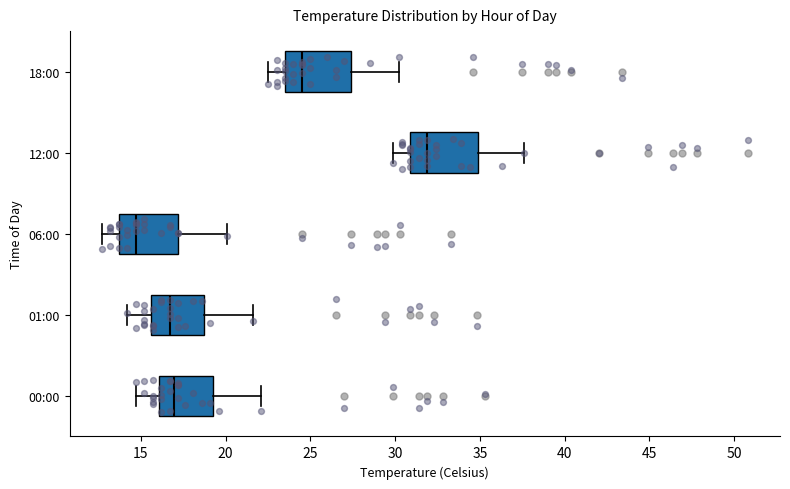

Reading bottom to top, read every box against the x-axis: the position of its median line, the range the box covers, and the ends of its whiskers. The values are not printed on the chart, so give them approximately, as read against the axis.

00:00: median 17.0, box 16.0 to 19.0, whiskers 14.5 to 22.0
01:00: median 16.5, box 15.5 to 18.5, whiskers 14.0 to 21.5
06:00: median 14.5, box 13.5 to 17.0, whiskers 12.5 to 20.0
12:00: median 32.0, box 31.0 to 35.0, whiskers 30.0 to 37.5
18:00: median 24.5, box 23.5 to 27.5, whiskers 22.5 to 30.0